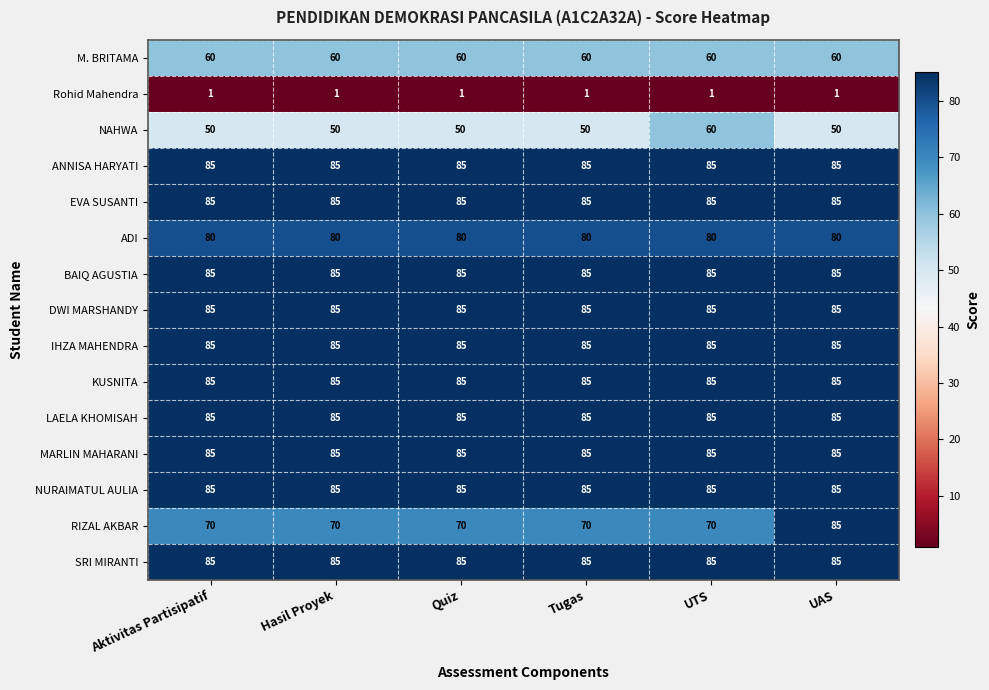

What is the total value across all series at UTS?

1121